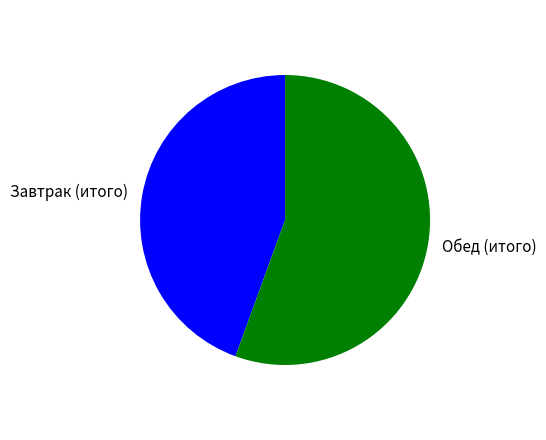

Is Завтрак (итого) the majority of the pie?

No